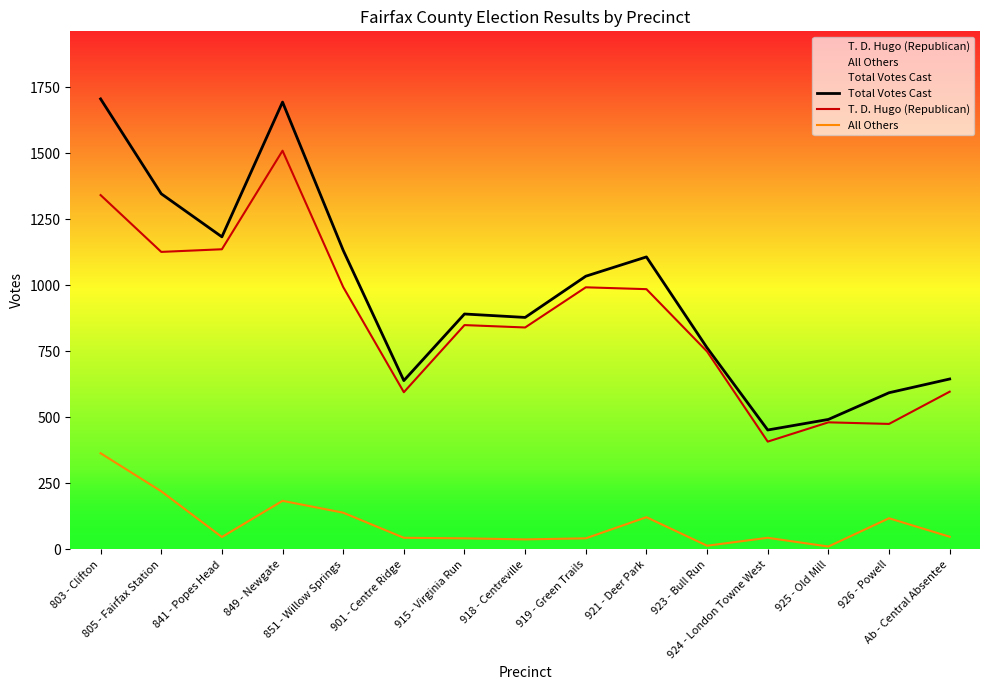

Reading left to right, extract all data points from this chart.

Total Votes Cast: 803 - Clifton=1705	805 - Fairfax Station=1346	841 - Popes Head=1183	849 - Newgate=1693	851 - Willow Springs=1132	901 - Centre Ridge=639	915 - Virginia Run=891	918 - Centreville=878	919 - Green Trails=1034	921 - Deer Park=1107	923 - Bull Run=763	924 - London Towne West=452	925 - Old Mill=492	926 - Powell=593	Ab - Central Absentee=645
T. D. Hugo (Republican): 803 - Clifton=1341	805 - Fairfax Station=1126	841 - Popes Head=1136	849 - Newgate=1509	851 - Willow Springs=993	901 - Centre Ridge=595	915 - Virginia Run=849	918 - Centreville=840	919 - Green Trails=992	921 - Deer Park=985	923 - Bull Run=749	924 - London Towne West=408	925 - Old Mill=481	926 - Powell=475	Ab - Central Absentee=597
All Others: 803 - Clifton=364	805 - Fairfax Station=220	841 - Popes Head=47	849 - Newgate=184	851 - Willow Springs=139	901 - Centre Ridge=44	915 - Virginia Run=42	918 - Centreville=38	919 - Green Trails=42	921 - Deer Park=122	923 - Bull Run=14	924 - London Towne West=44	925 - Old Mill=11	926 - Powell=118	Ab - Central Absentee=48